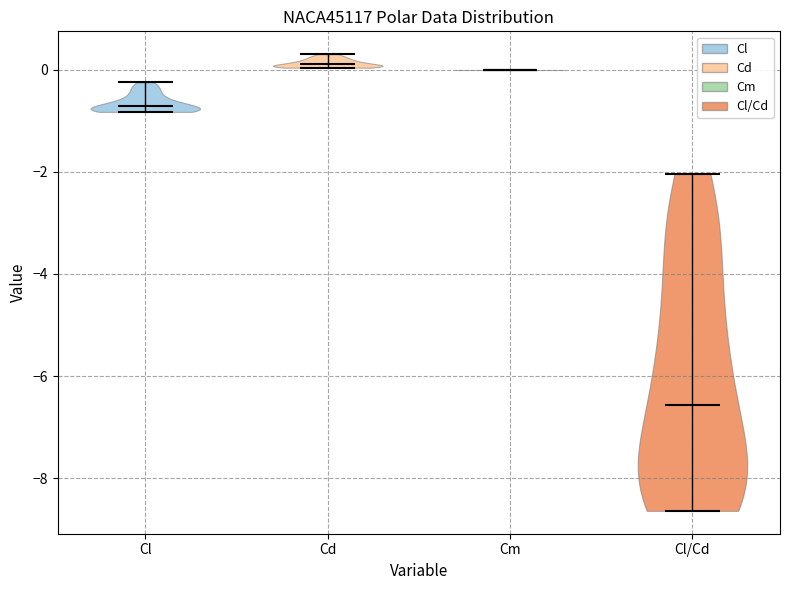

Reading left to right, read every violin against the y-axis: where its median line is, and the lowest and highest points it reaches. The values are not printed on the chart, so give them approximately, as read against the axis.

Cl: median line -0.8, lowest point -0.8, highest point -0.2
Cd: median line 0.2, lowest point 0.0, highest point 0.4
Cm: median line 0.0, lowest point 0.0, highest point 0.0
Cl/Cd: median line -6.6, lowest point -8.6, highest point -2.0